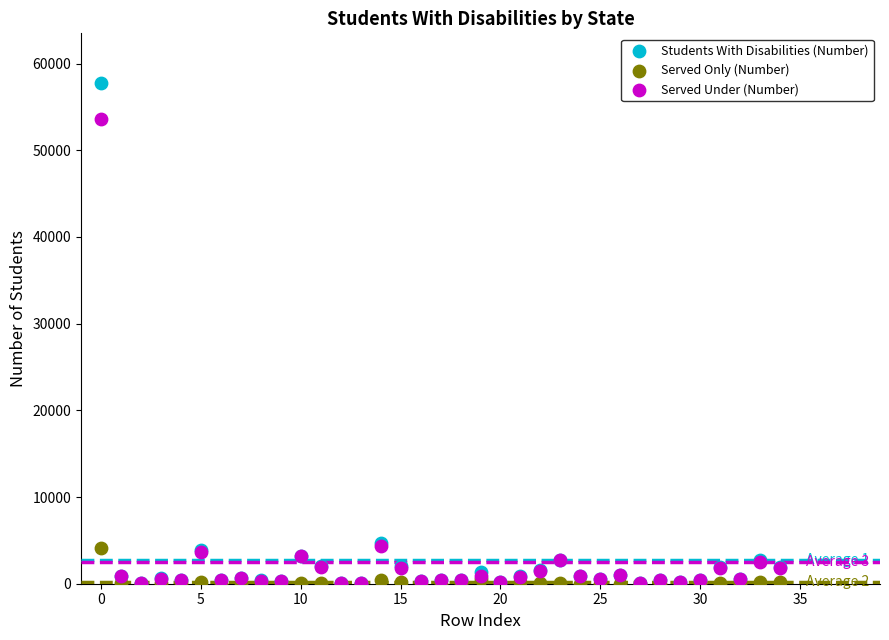

What are all the series names shown in the legend?

Students With Disabilities (Number), Served Only (Number), Served Under (Number)